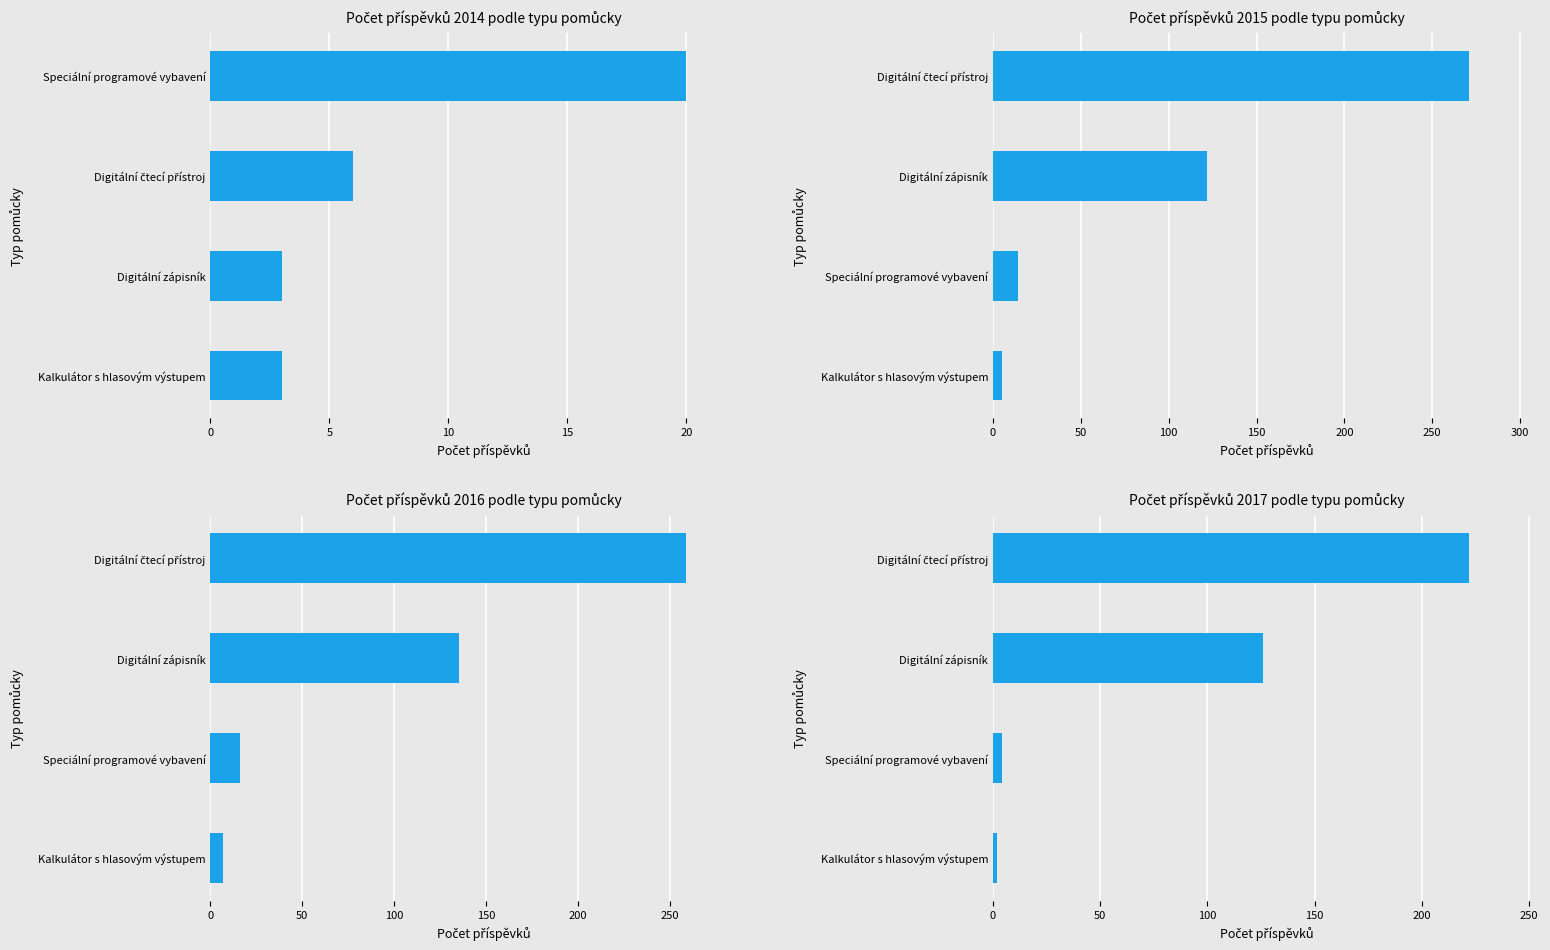

Are the bars grouped side by side (vs. stacked)?

Yes